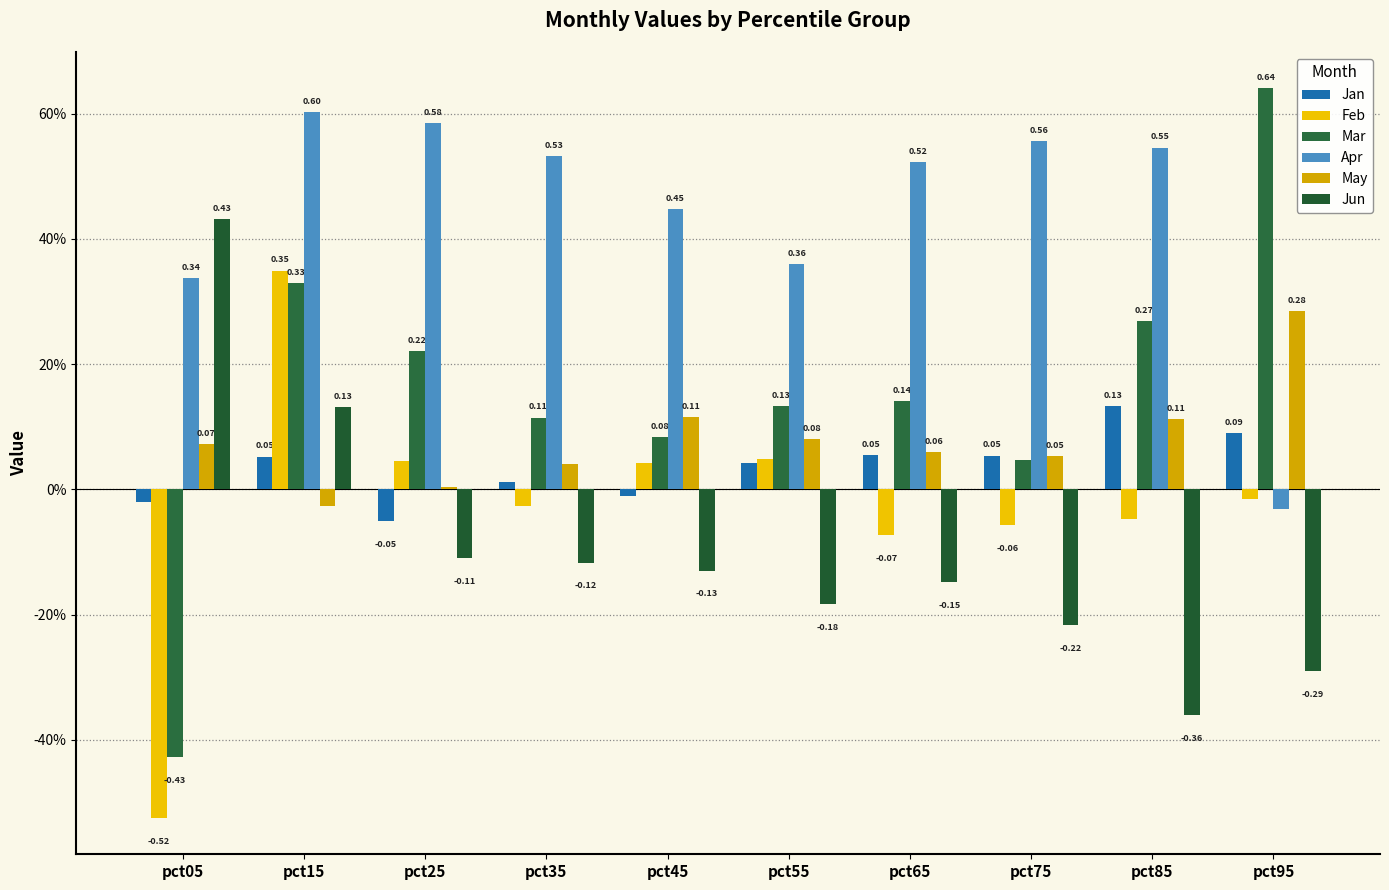

Reading right to left, what are all the values shown in this chart?

Jan: 0.1	0.1	0.1	0.1	0.0	-0.0	0.0	-0.1	0.1	-0.0
Feb: -0.0	-0.0	-0.1	-0.1	0.0	0.0	-0.0	0.0	0.3	-0.5
Mar: 0.6	0.3	0.0	0.1	0.1	0.1	0.1	0.2	0.3	-0.4
Apr: -0.0	0.5	0.6	0.5	0.4	0.4	0.5	0.6	0.6	0.3
May: 0.3	0.1	0.1	0.1	0.1	0.1	0.0	0.0	-0.0	0.1
Jun: -0.3	-0.4	-0.2	-0.1	-0.2	-0.1	-0.1	-0.1	0.1	0.4